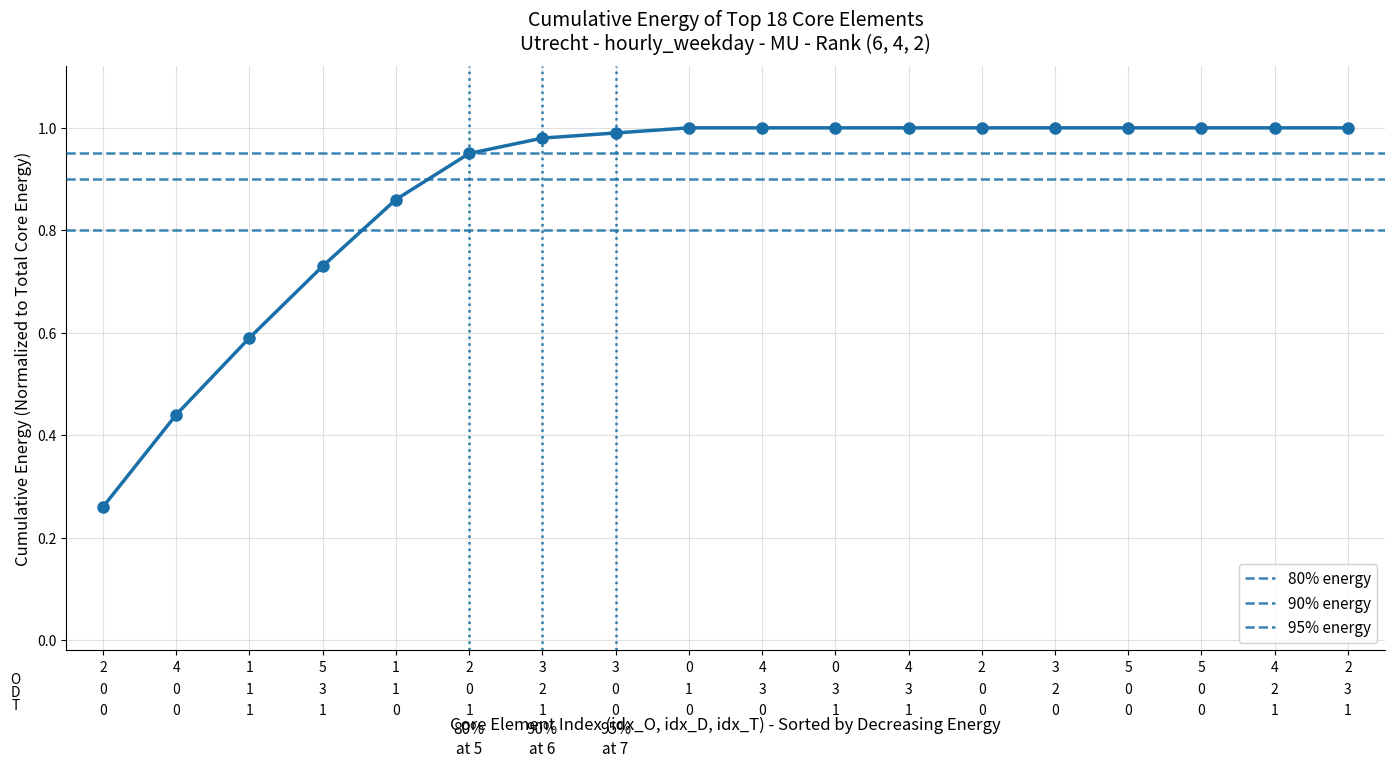

How many series are shown in this chart?

1